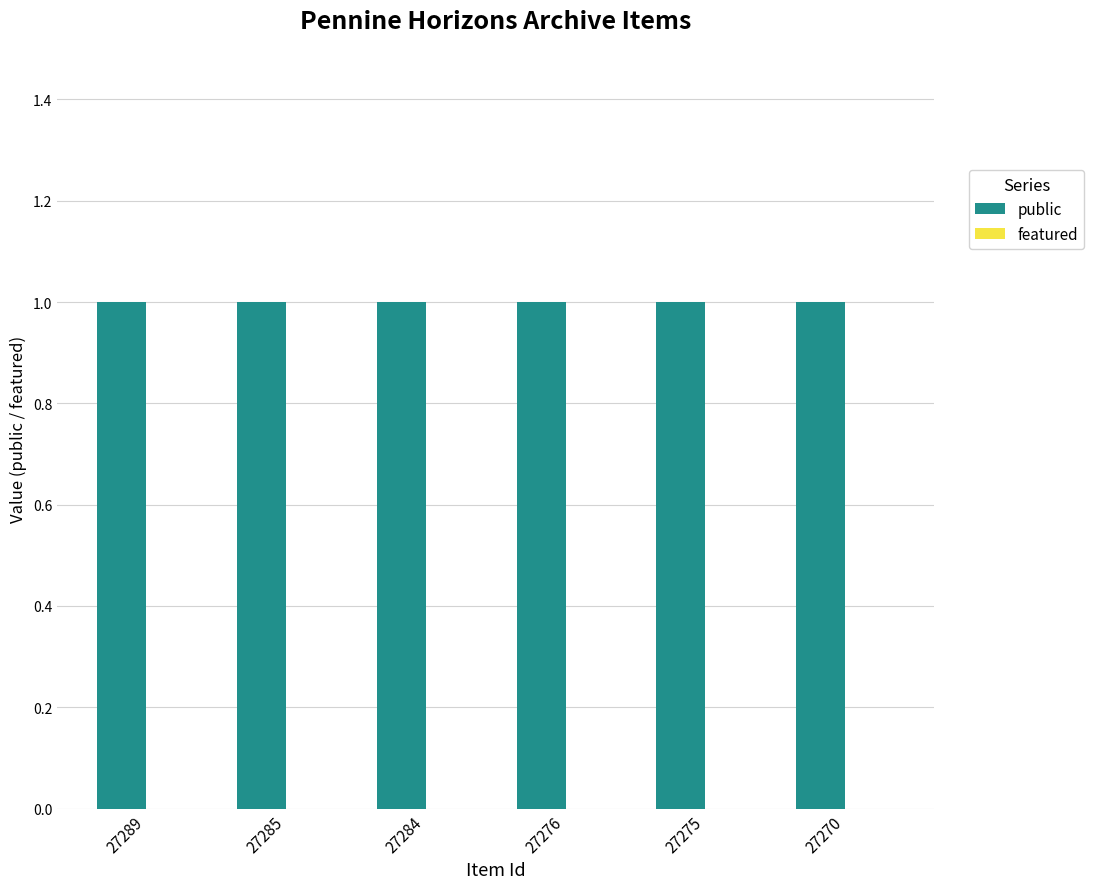

What is the greatest value displayed?

1